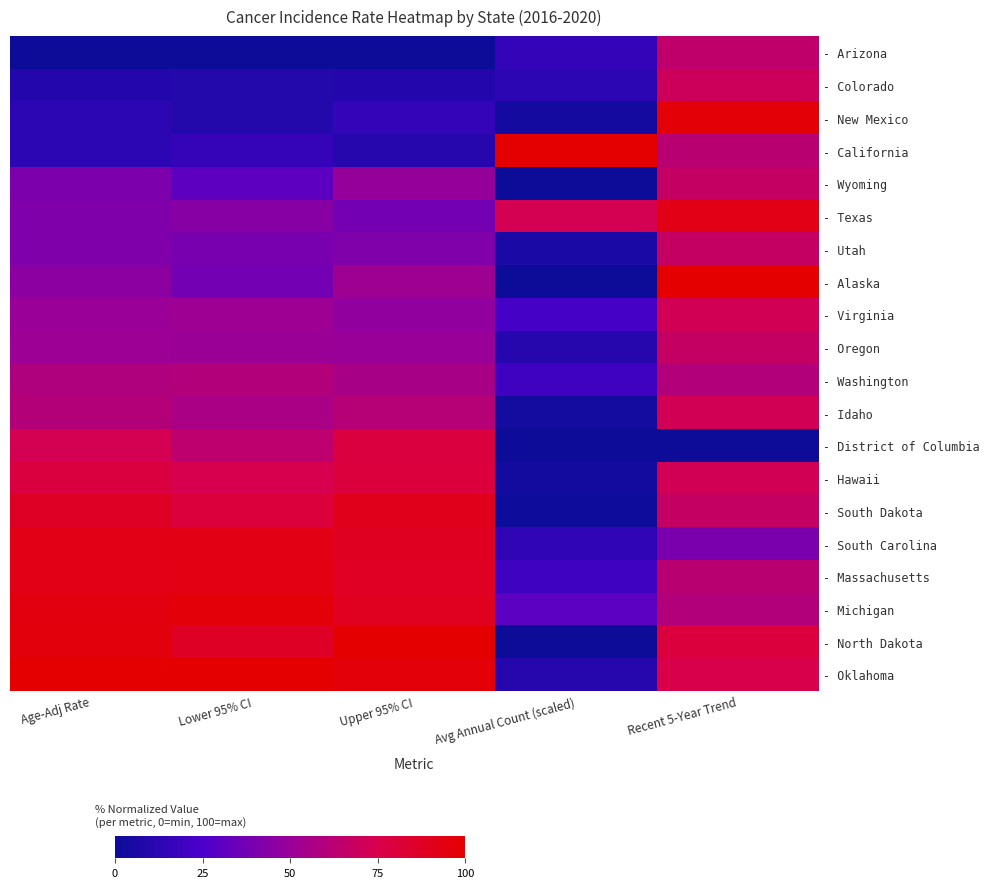

Reading left to right, list all the values displayed in this chart.

- Arizona: Age-Adj Rate=0.0	Lower 95% CI=0.0	Upper 95% CI=0.0	Avg Annual Count (scaled)=15.9	Recent 5-Year Trend=65.0
- Colorado: Age-Adj Rate=9.5	Lower 95% CI=9.1	Upper 95% CI=9.5	Avg Annual Count (scaled)=13.2	Recent 5-Year Trend=70.0
- New Mexico: Age-Adj Rate=12.7	Lower 95% CI=9.1	Upper 95% CI=15.4	Avg Annual Count (scaled)=3.8	Recent 5-Year Trend=97.5
- California: Age-Adj Rate=13.3	Lower 95% CI=16.0	Upper 95% CI=10.3	Avg Annual Count (scaled)=100.0	Recent 5-Year Trend=62.5
- Wyoming: Age-Adj Rate=40.7	Lower 95% CI=30.7	Upper 95% CI=49.1	Avg Annual Count (scaled)=0.0	Recent 5-Year Trend=67.5
- Texas: Age-Adj Rate=41.5	Lower 95% CI=44.5	Upper 95% CI=37.5	Avg Annual Count (scaled)=73.2	Recent 5-Year Trend=92.5
- Utah: Age-Adj Rate=41.7	Lower 95% CI=39.8	Upper 95% CI=42.2	Avg Annual Count (scaled)=5.6	Recent 5-Year Trend=67.5
- Alaska: Age-Adj Rate=45.8	Lower 95% CI=37.6	Upper 95% CI=52.2	Avg Annual Count (scaled)=0.4	Recent 5-Year Trend=100.0
- Virginia: Age-Adj Rate=50.4	Lower 95% CI=51.7	Upper 95% CI=47.6	Avg Annual Count (scaled)=23.0	Recent 5-Year Trend=72.5
- Oregon: Age-Adj Rate=51.5	Lower 95% CI=51.1	Upper 95% CI=50.1	Avg Annual Count (scaled)=10.3	Recent 5-Year Trend=67.5
- Washington: Age-Adj Rate=58.8	Lower 95% CI=59.9	Upper 95% CI=55.8	Avg Annual Count (scaled)=20.0	Recent 5-Year Trend=60.0
- Idaho: Age-Adj Rate=60.4	Lower 95% CI=56.6	Upper 95% CI=61.7	Avg Annual Count (scaled)=3.2	Recent 5-Year Trend=72.5
- District of Columbia: Age-Adj Rate=73.2	Lower 95% CI=64.1	Upper 95% CI=79.2	Avg Annual Count (scaled)=0.2	Recent 5-Year Trend=0.0
- Hawaii: Age-Adj Rate=78.6	Lower 95% CI=74.3	Upper 95% CI=79.9	Avg Annual Count (scaled)=2.5	Recent 5-Year Trend=72.5
- South Dakota: Age-Adj Rate=87.3	Lower 95% CI=80.1	Upper 95% CI=91.0	Avg Annual Count (scaled)=1.0	Recent 5-Year Trend=67.5
- South Carolina: Age-Adj Rate=92.4	Lower 95% CI=93.1	Upper 95% CI=88.7	Avg Annual Count (scaled)=14.2	Recent 5-Year Trend=40.0
- Massachusetts: Age-Adj Rate=92.4	Lower 95% CI=93.9	Upper 95% CI=87.9	Avg Annual Count (scaled)=20.3	Recent 5-Year Trend=62.5
- Michigan: Age-Adj Rate=94.6	Lower 95% CI=97.0	Upper 95% CI=89.5	Avg Annual Count (scaled)=30.4	Recent 5-Year Trend=60.0
- North Dakota: Age-Adj Rate=95.4	Lower 95% CI=87.3	Upper 95% CI=100.0	Avg Annual Count (scaled)=0.6	Recent 5-Year Trend=80.0
- Oklahoma: Age-Adj Rate=100.0	Lower 95% CI=100.0	Upper 95% CI=96.7	Avg Annual Count (scaled)=10.2	Recent 5-Year Trend=75.0